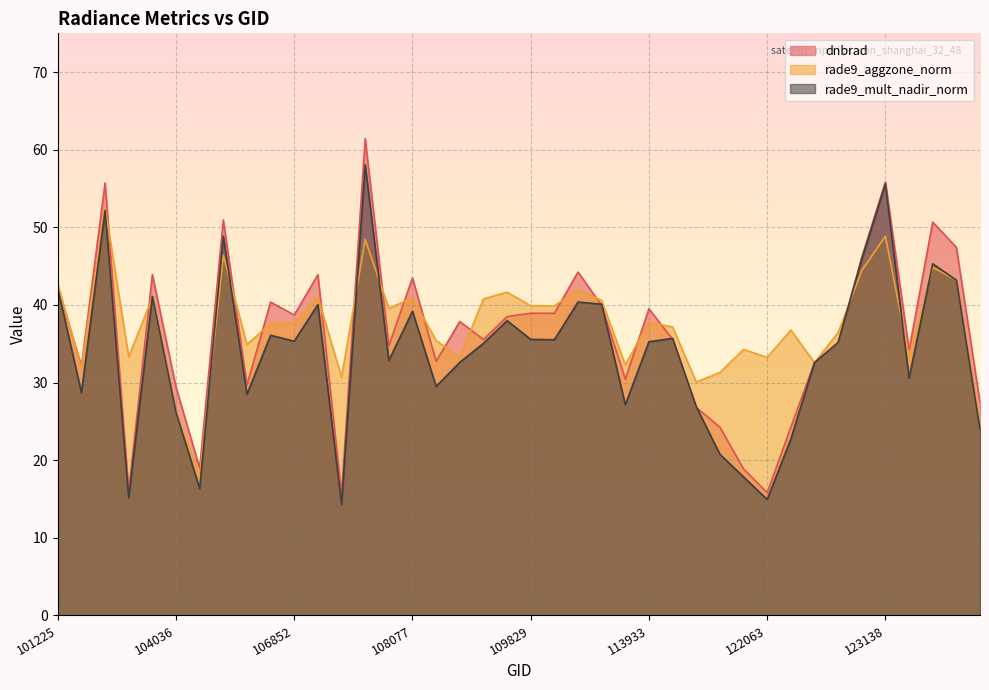

How many interior local peaks does the rade9_mult_nadir_norm series have?

12